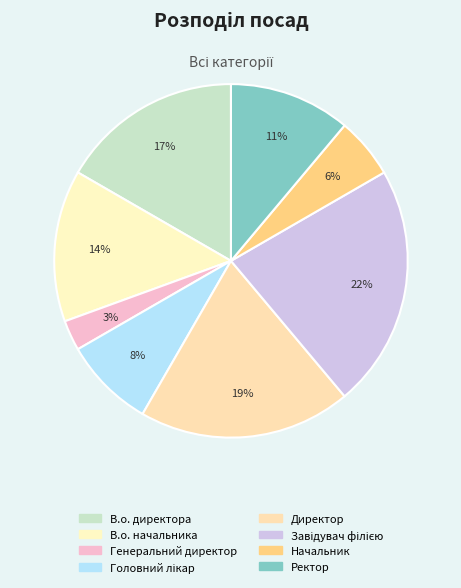

Is it true that Ректор is 11% of the pie?

True